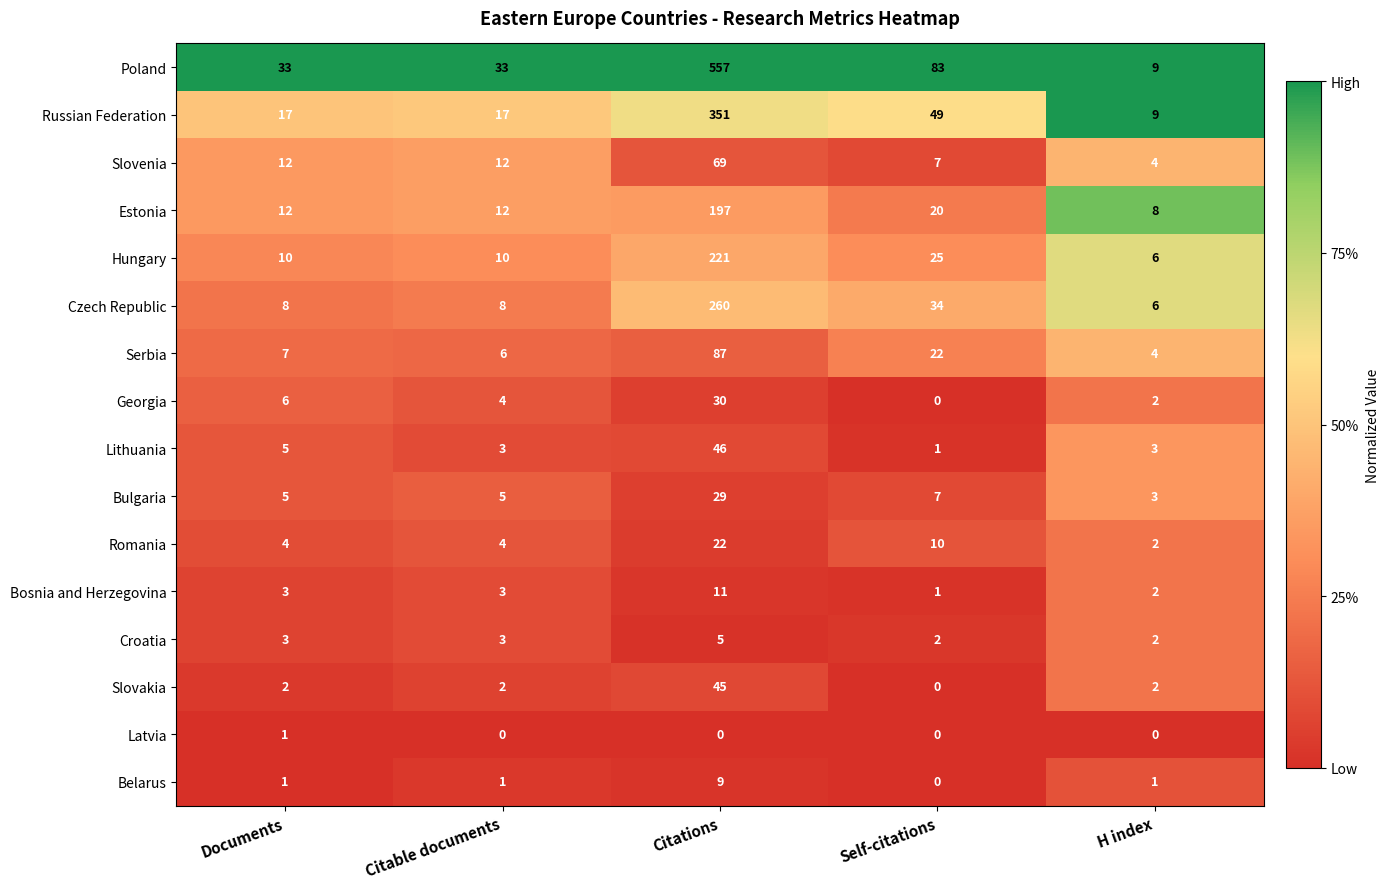

How many values in the Croatia series are below 3?

2